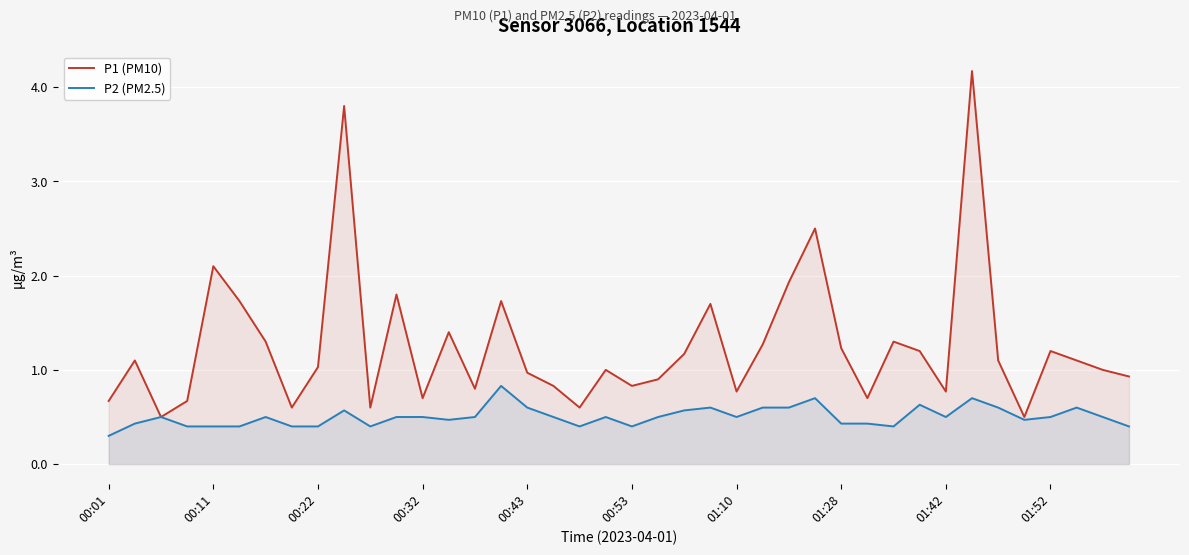

What is the maximum value shown in the chart?

4.2